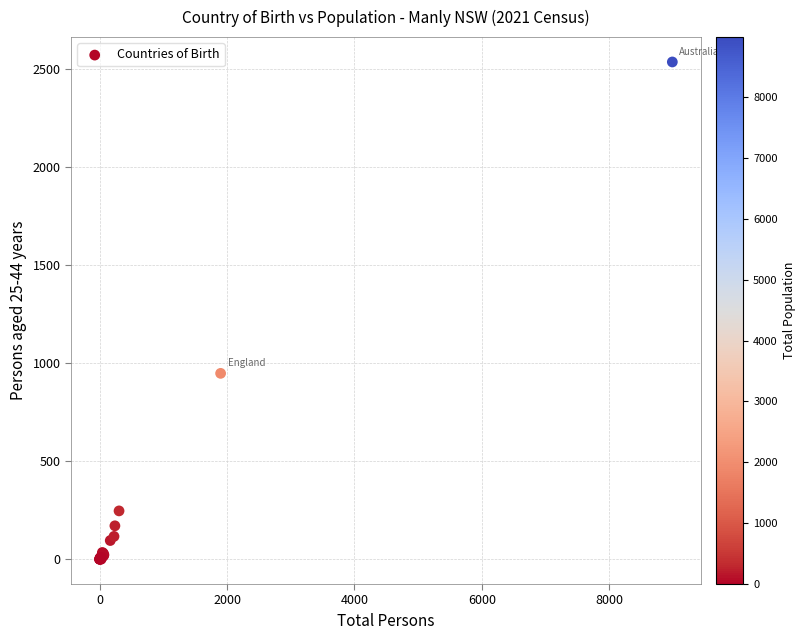

What Y value in the scatter plot is closest to 1267?

947